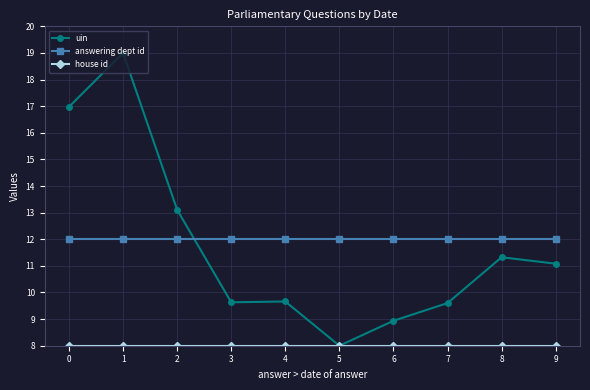

What is the total value across all series at 8?

31.3